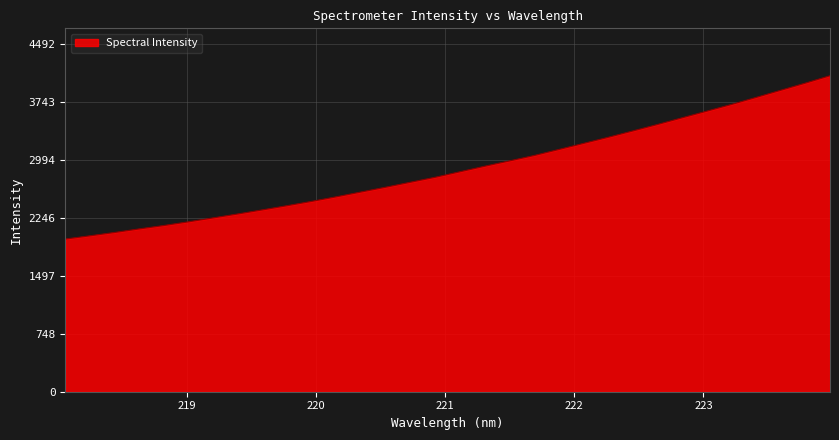

What is the difference between the maximum and minimum values?

2110.6